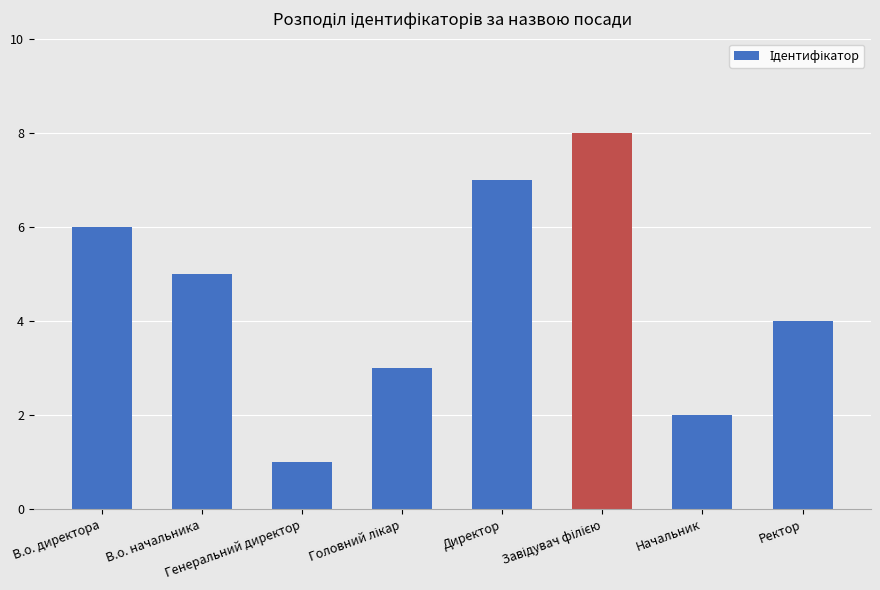

Read the value at Ректор.

4